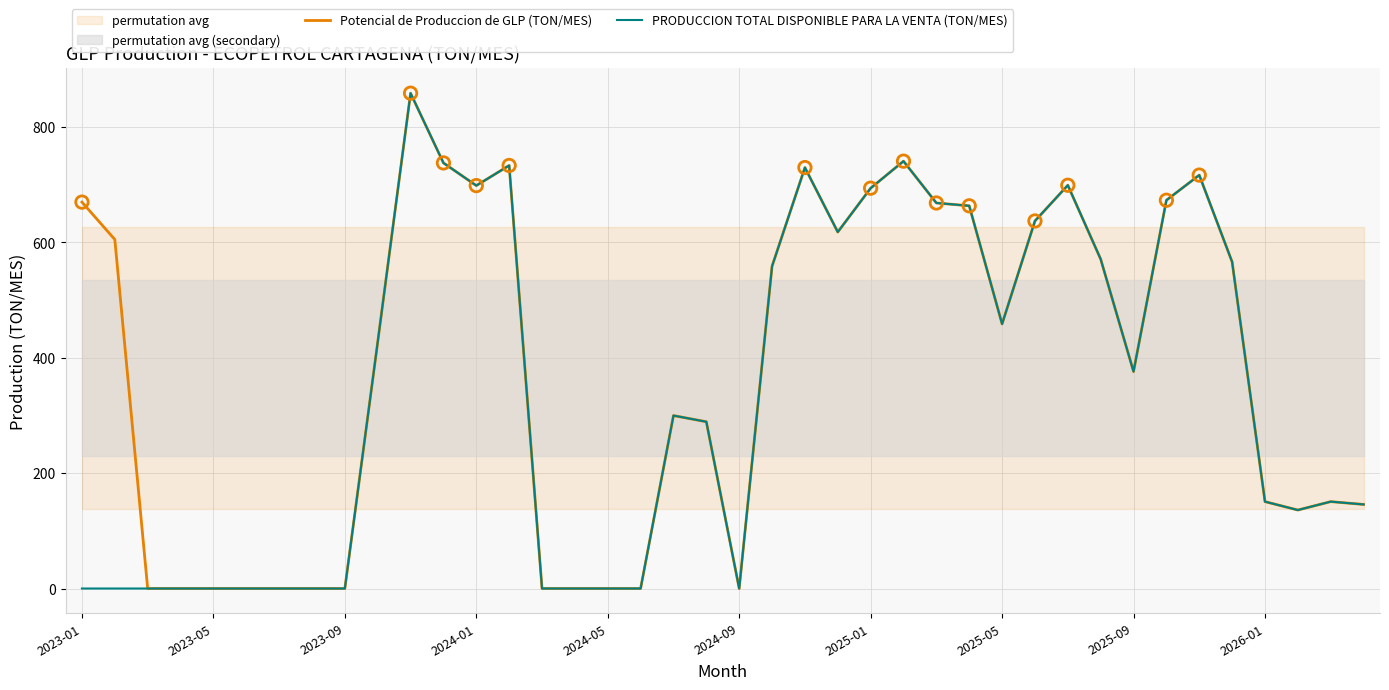

At which category is the sum across all series the highest?

10